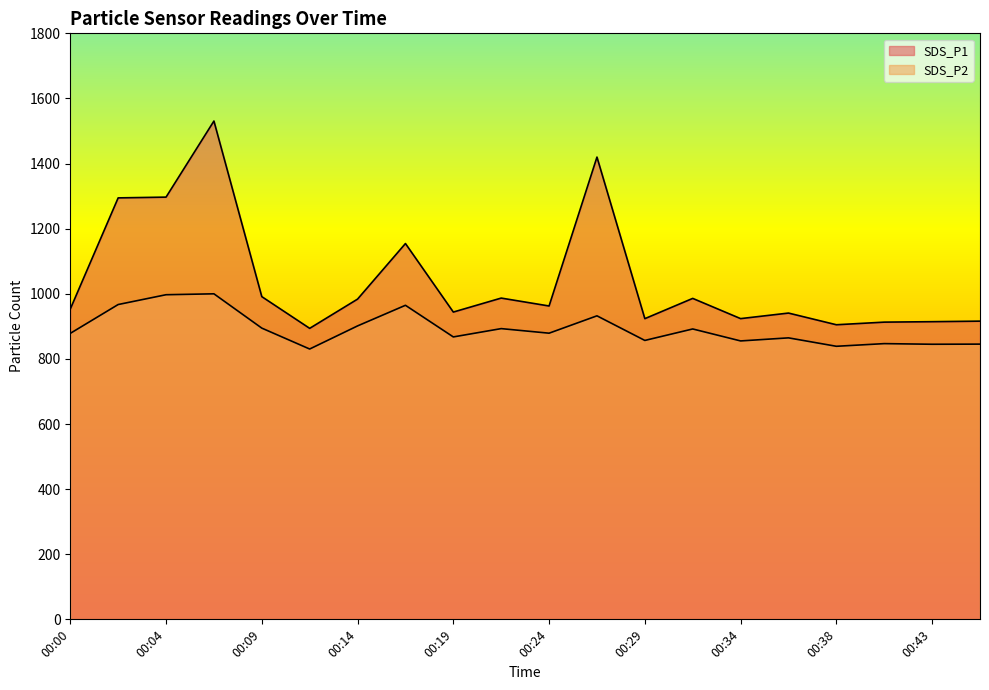

What is the maximum value shown in the chart?

1530.6